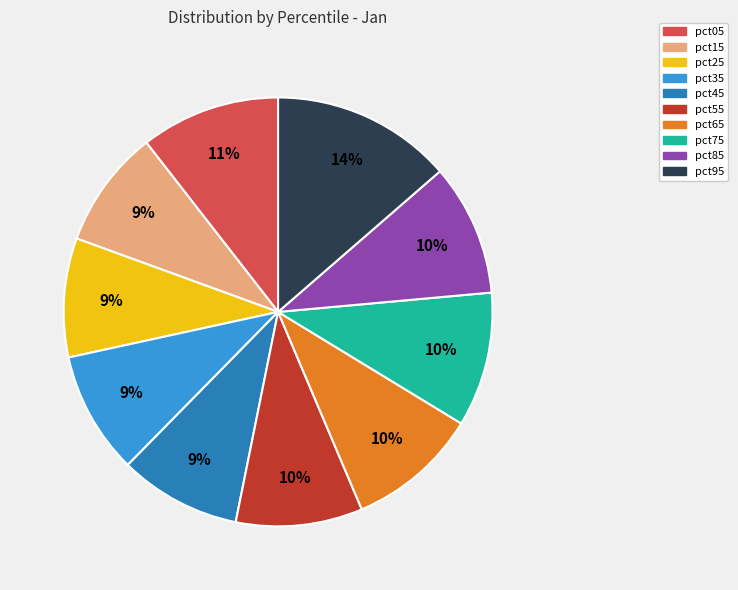

To the nearest percent, what percentage of the pie is pct55?

10%